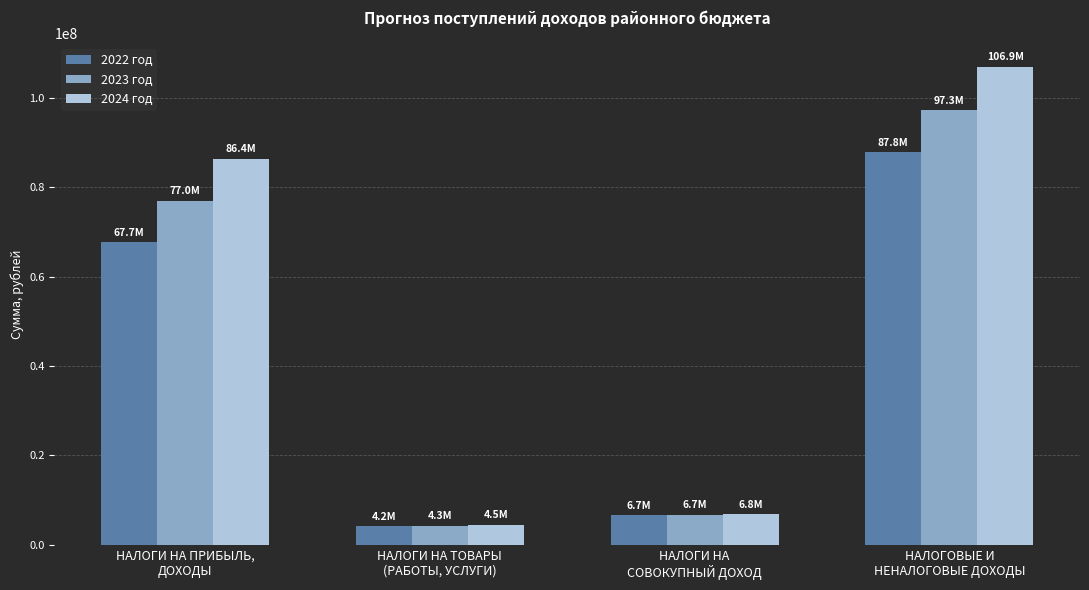

Which series has the largest total across all categories?

2024 год